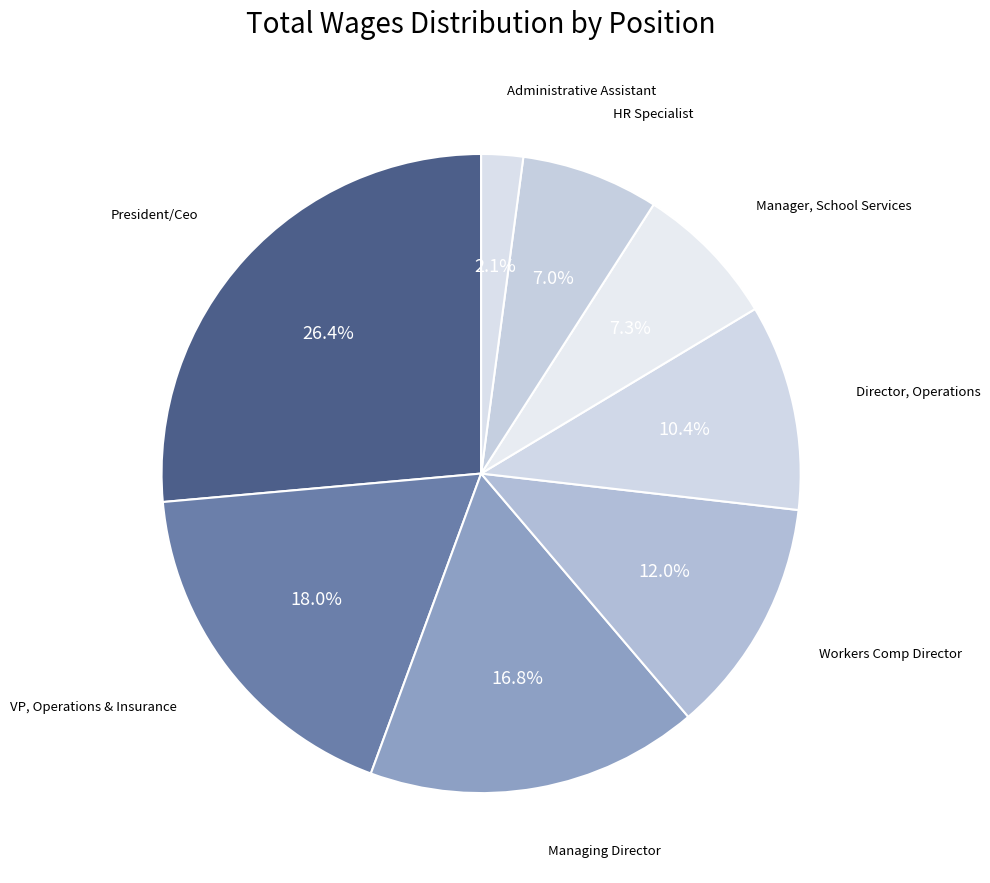

How many segments does this pie chart have?

8